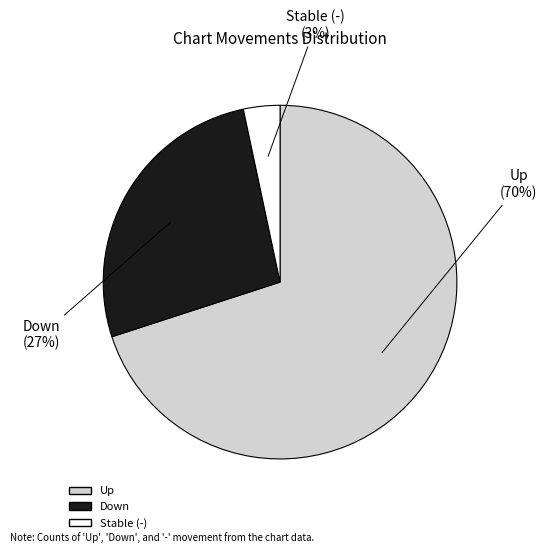

What is the smallest slice in the pie chart?

Stable (-)